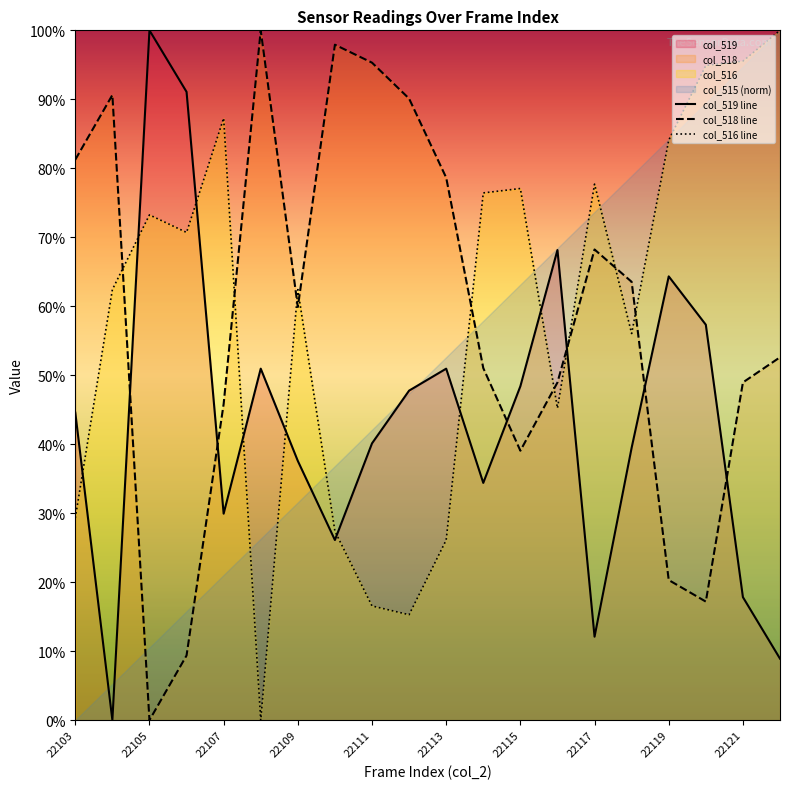

What is the average value of the col_516 series?

58.9